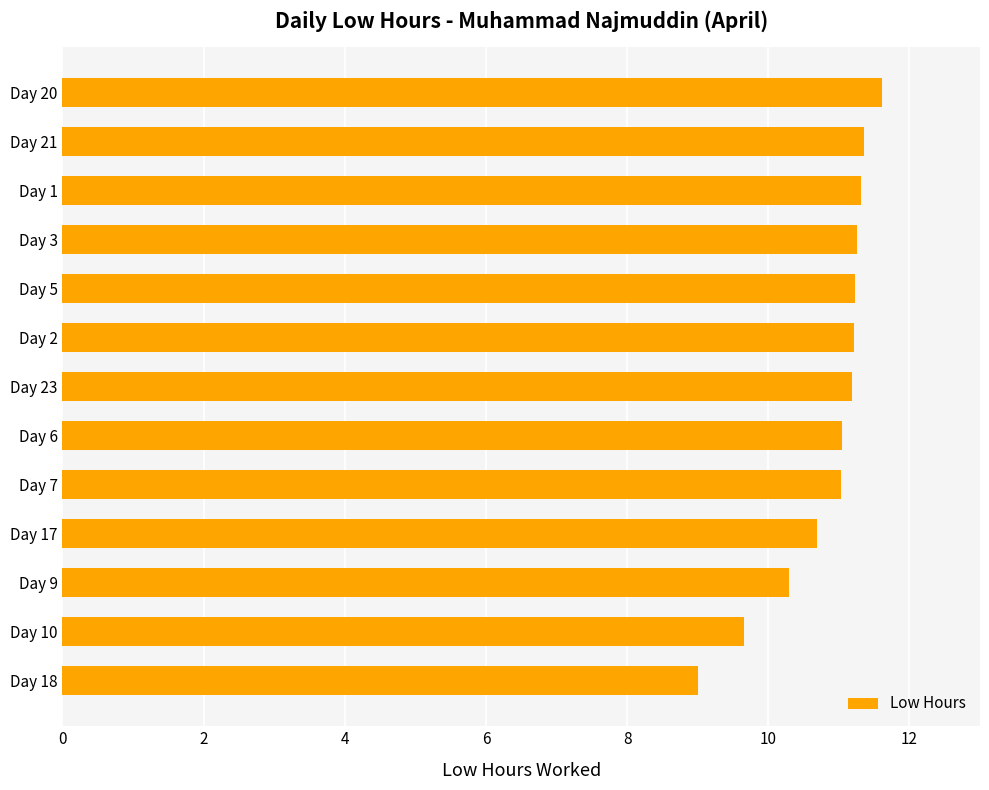

What is the change in value from Day 17 to Day 18?

-1.7